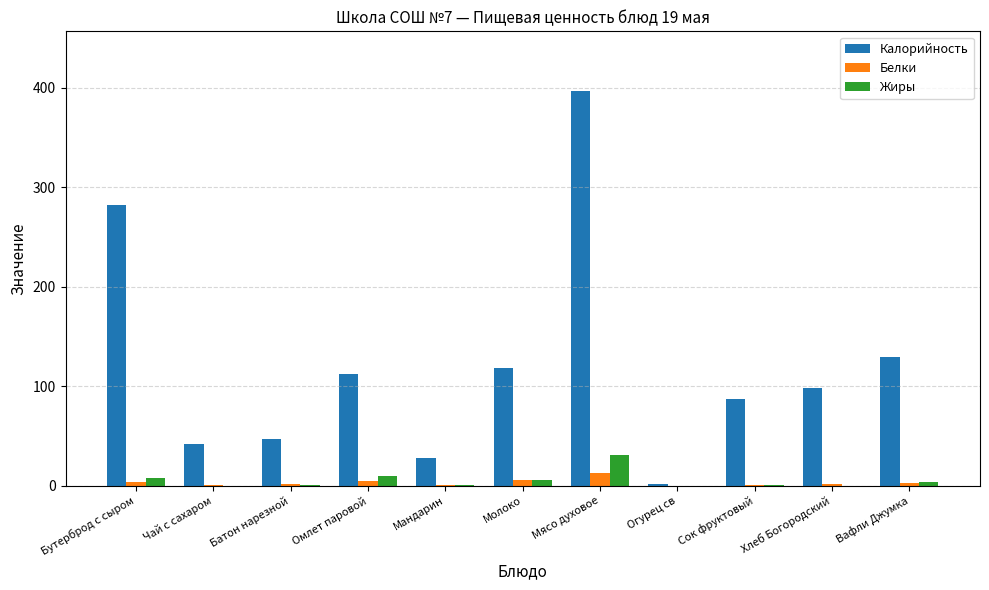

Where is Калорийность nearest to the value 199?

Вафли Джумка